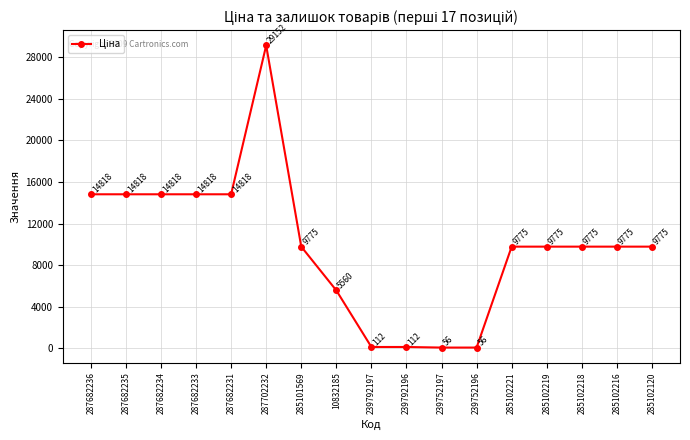

The value at 287682234 is 22800.7. True or false?

False